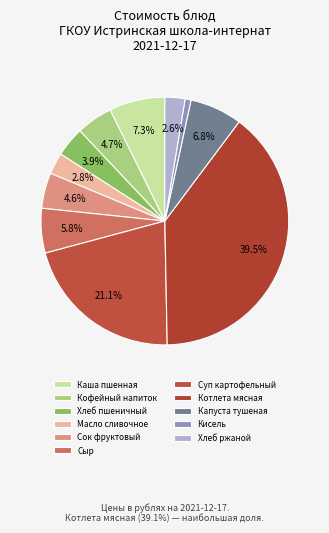

Count the number of slices in the pie.

11